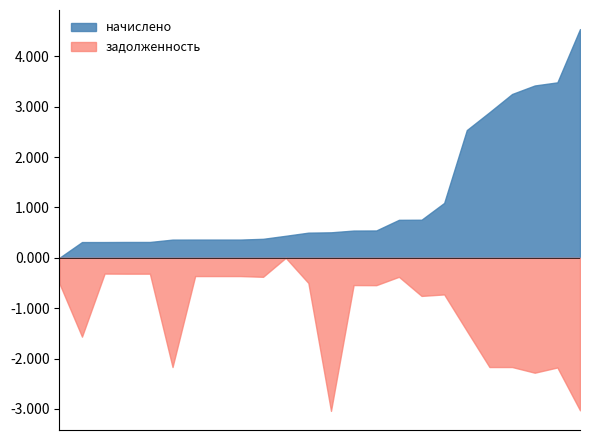

Does the chart have visible grid lines?

No